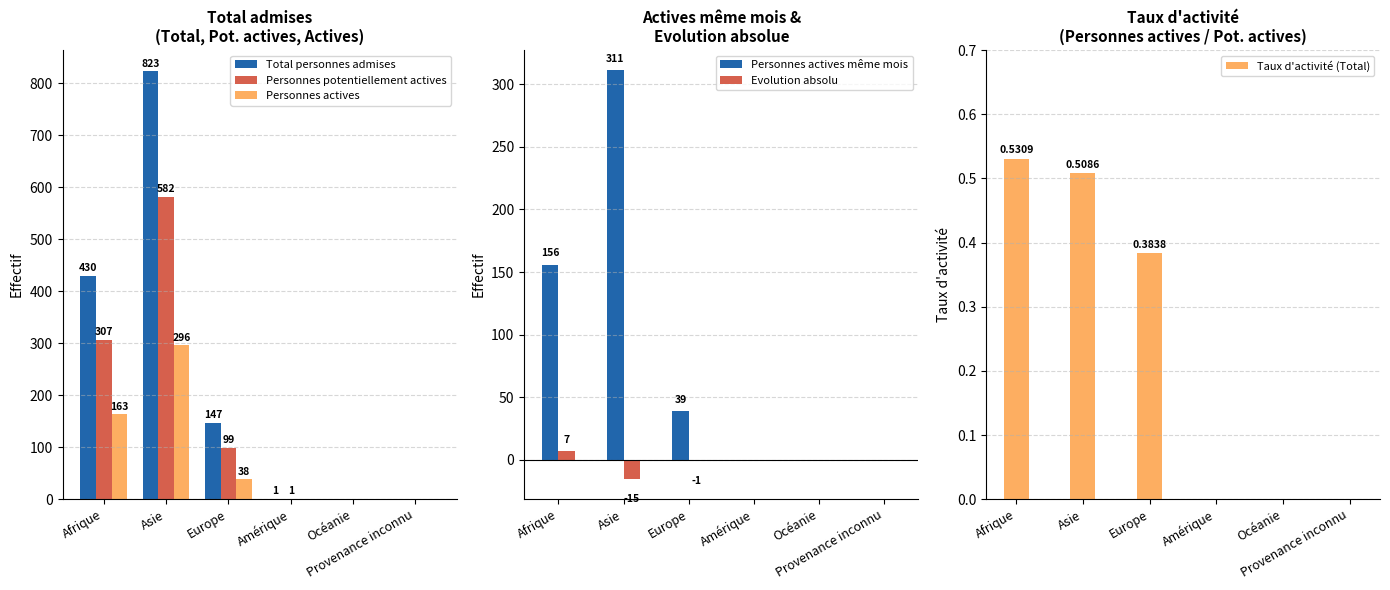

How many groups of bars are there?

6